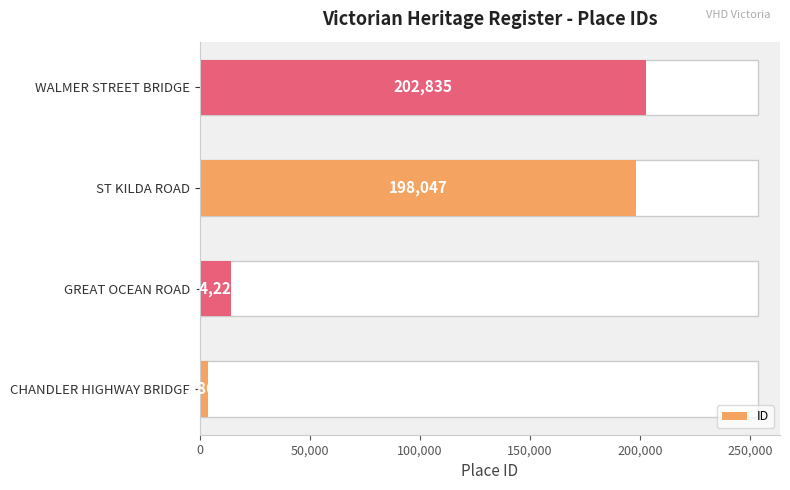

Is it true that the value at CHANDLER HIGHWAY BRIDGE is 3861?

True